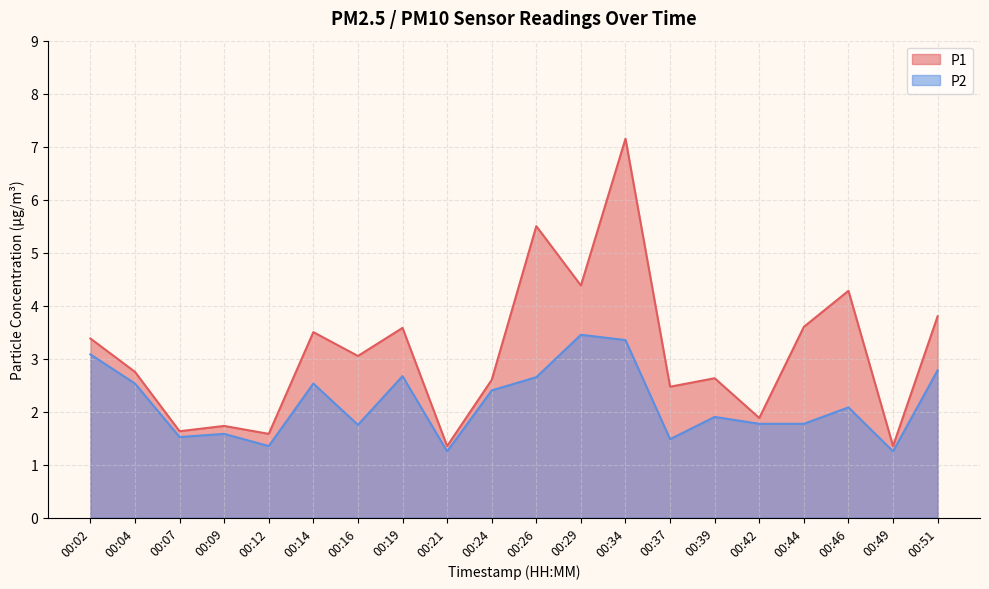

The value of P2 at 00:26 is 0.9. True or false?

False